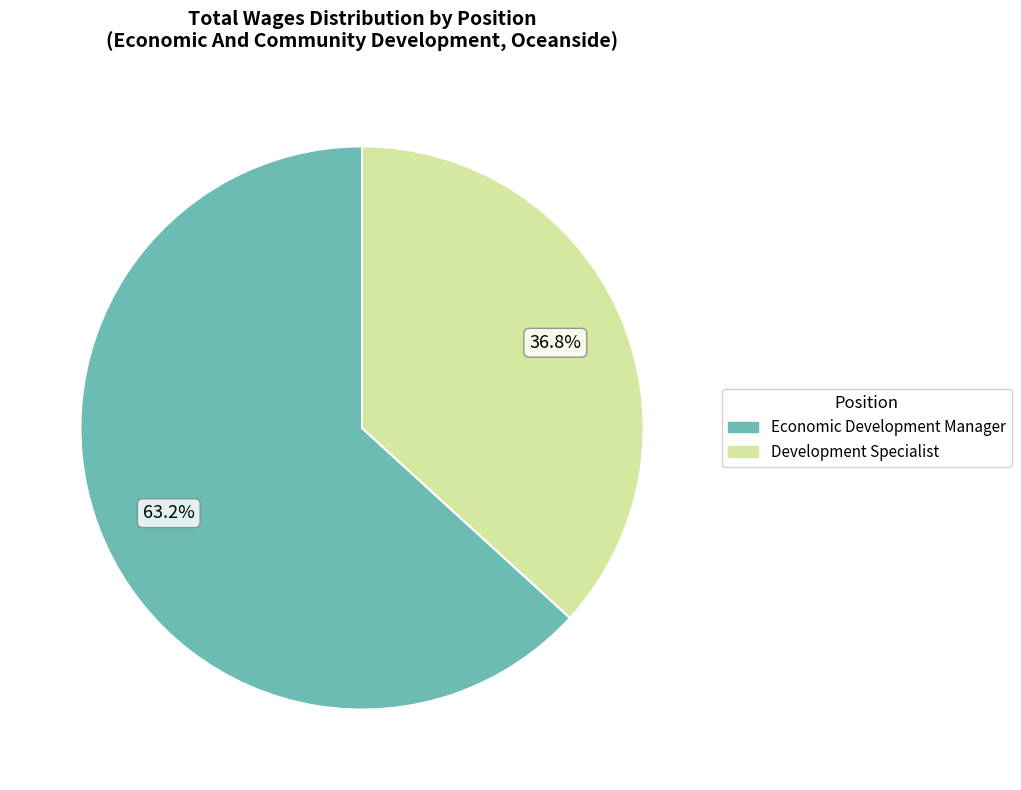

Count the number of slices in the pie.

2